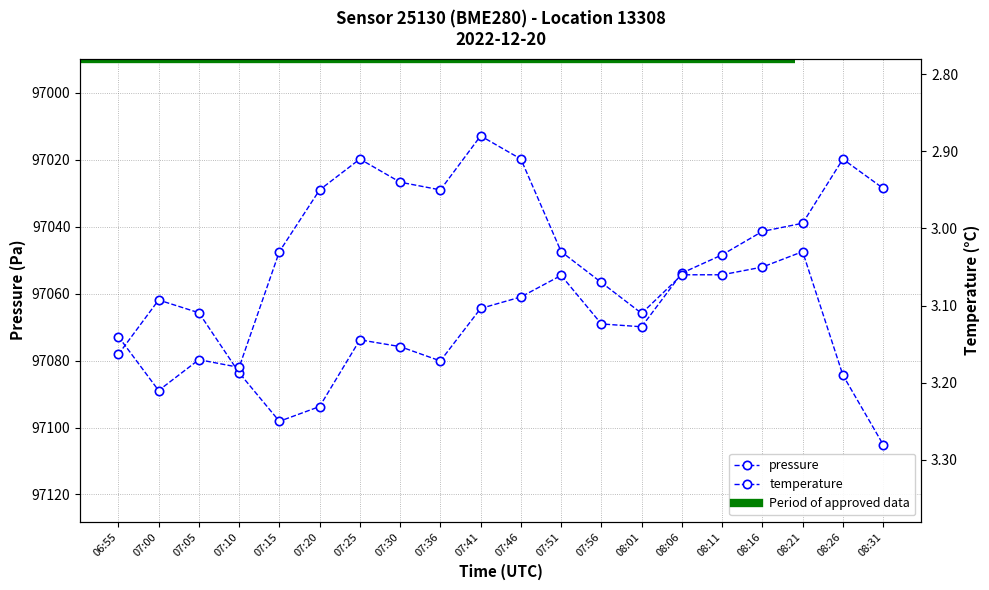

What is the total value across all series at 08:21?

97042.0